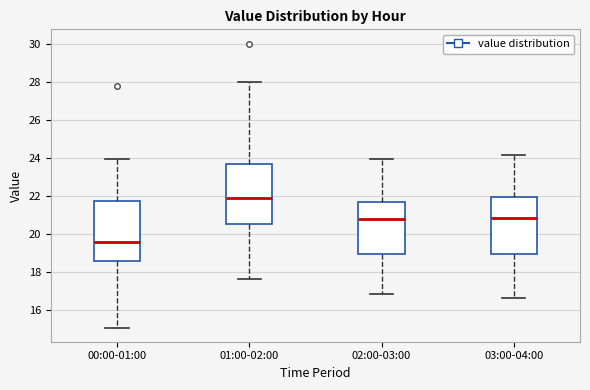

Reading left to right, transcribe this box plot: for each box, give where its median line is, the range the box spans, and where its two whiskers end, as read against the y-axis. The values are not printed on the chart, so give them approximately, as read against the axis.

00:00-01:00: median 19.6, box 18.6 to 21.8, whiskers 15.2 to 24.0
01:00-02:00: median 22.0, box 20.6 to 23.8, whiskers 17.6 to 28.0
02:00-03:00: median 20.8, box 19.0 to 21.8, whiskers 16.8 to 24.0
03:00-04:00: median 20.8, box 19.0 to 22.0, whiskers 16.6 to 24.2